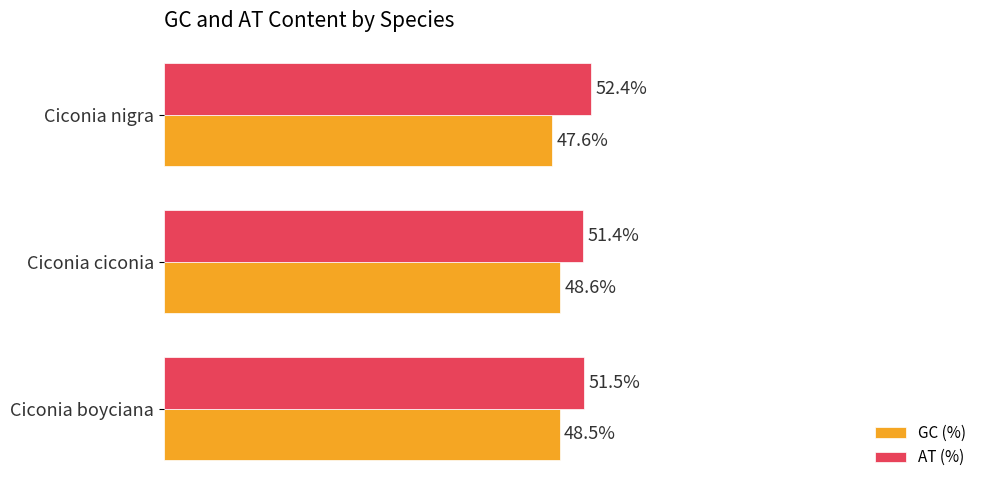

At which label is GC (%) closest to 48?

Ciconia nigra